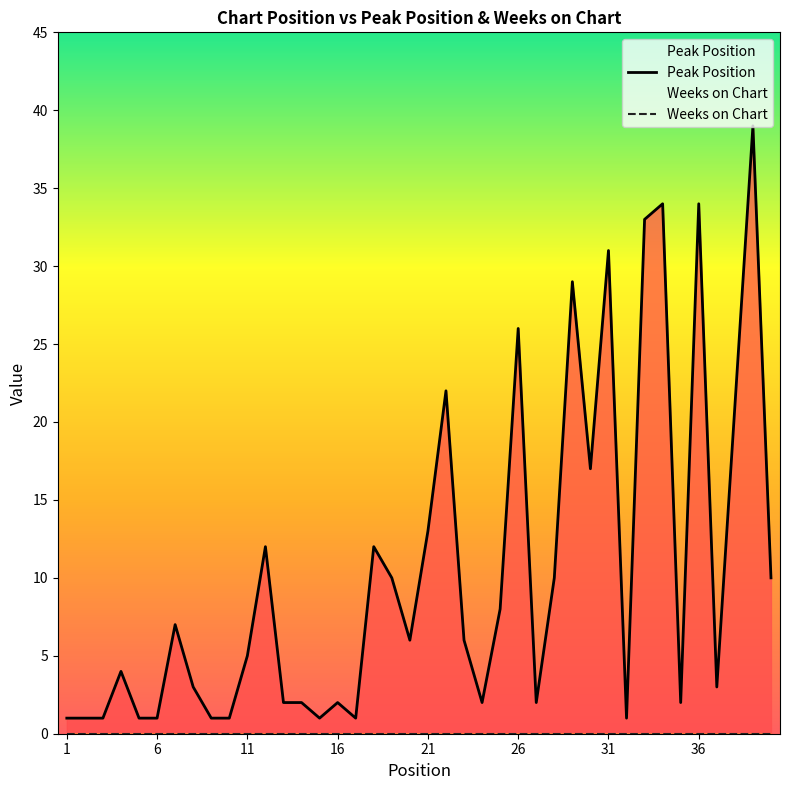

At which category does the chart reach its minimum across all series?

1